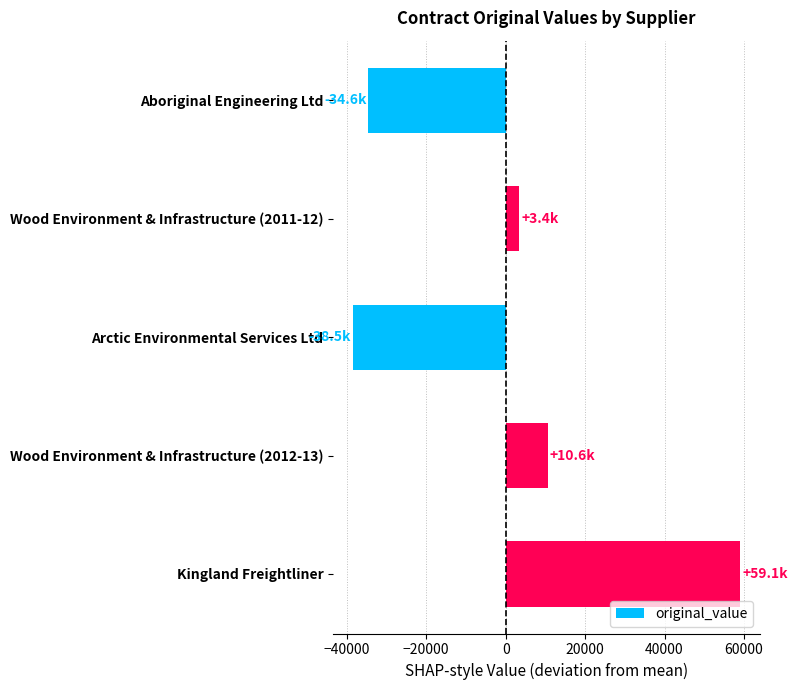

What is the label of the 1st bar from the top?

Aboriginal Engineering Ltd